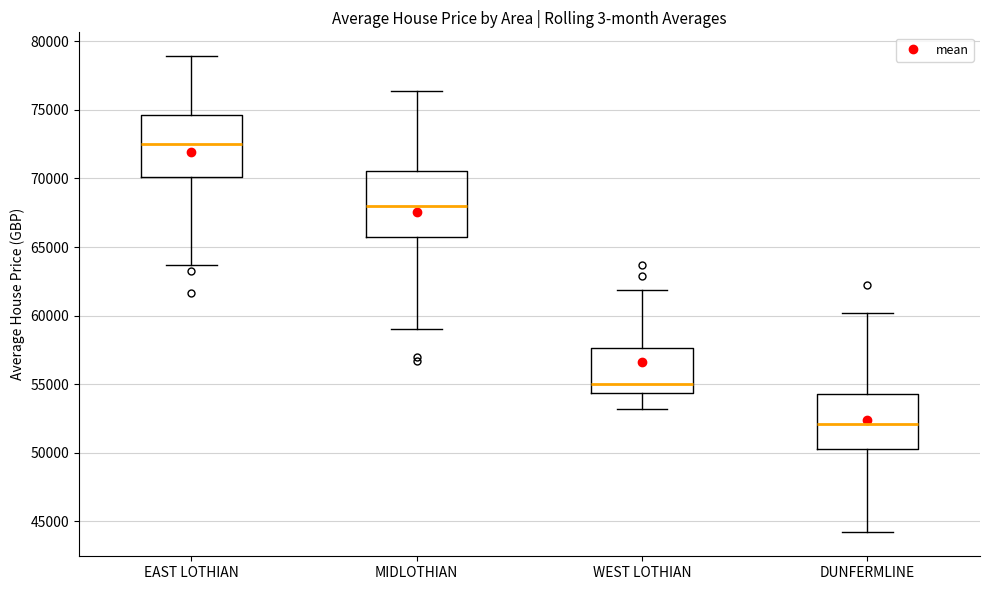

Reading left to right, transcribe this box plot: for each box, give where its median line is, the range the box spans, and where its two whiskers end, as read against the y-axis. The values are not printed on the chart, so give them approximately, as read against the axis.

EAST LOTHIAN: median 72500, box 70000 to 74500, whiskers 63500 to 79000
MIDLOTHIAN: median 68000, box 65500 to 70500, whiskers 59000 to 76500
WEST LOTHIAN: median 55000, box 54500 to 57500, whiskers 53000 to 62000
DUNFERMLINE: median 52000, box 50000 to 54500, whiskers 44000 to 60000